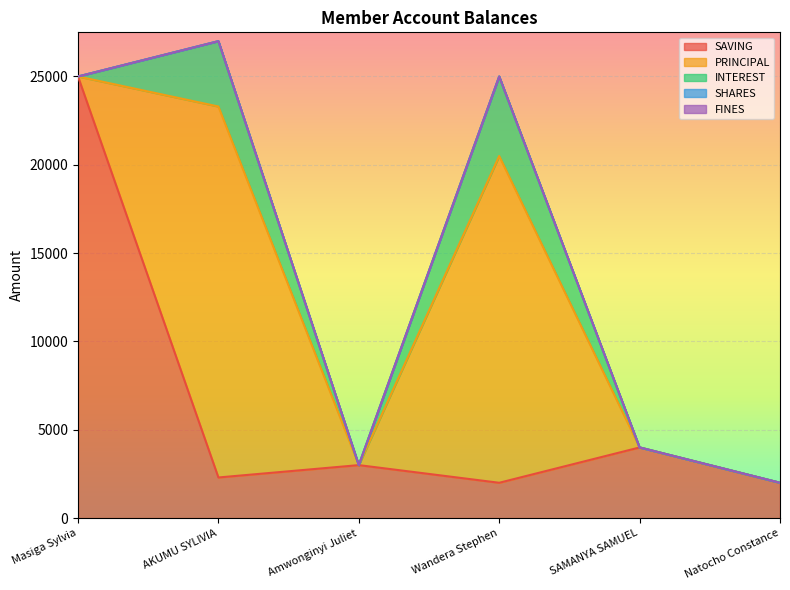

What is the label of the 4th point from the right?

Amwonginyi Juliet